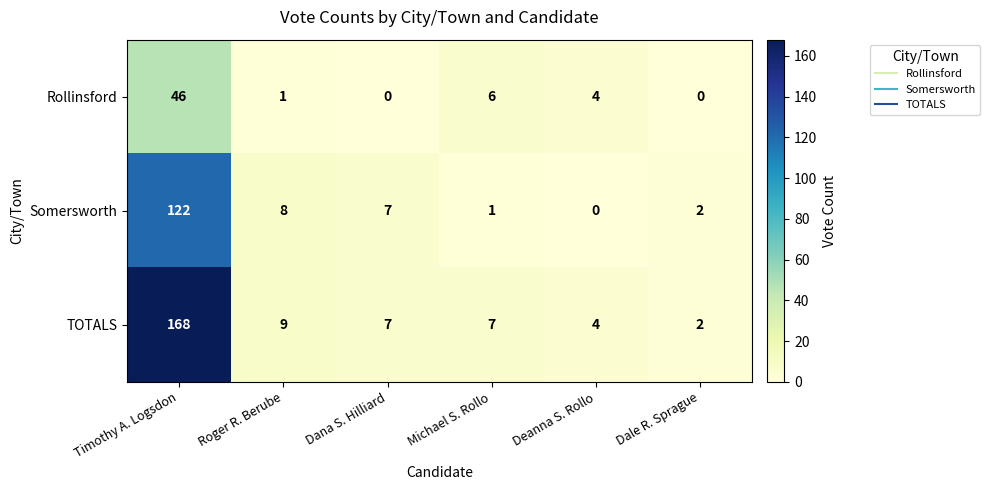

What is the difference between the maximum and minimum values in the TOTALS series?

166